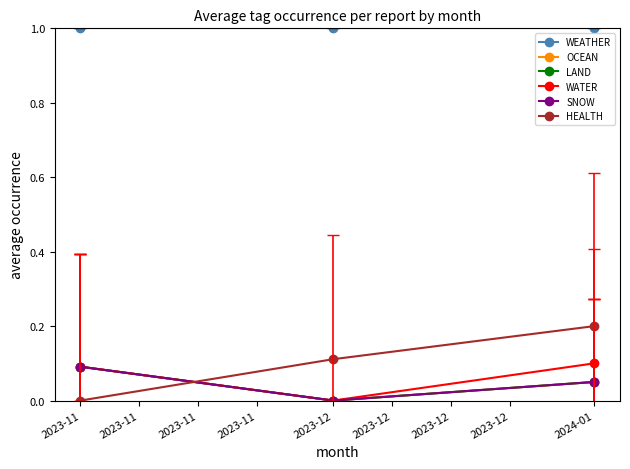

List the series in order of their peak value, lowest first.

OCEAN, LAND, SNOW, WATER, HEALTH, WEATHER